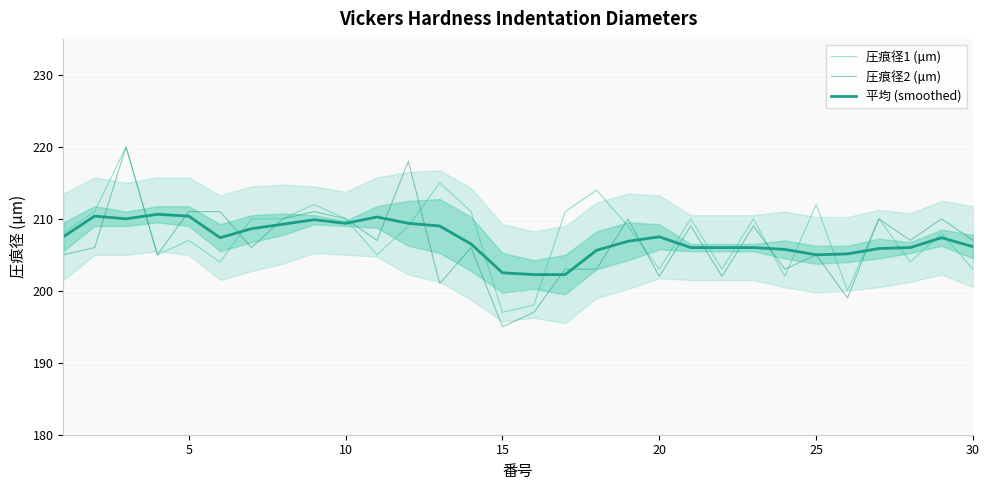

After their last crossing, which series has the higher values: 平均 (smoothed) or 圧痕径1 (μm)?

平均 (smoothed)